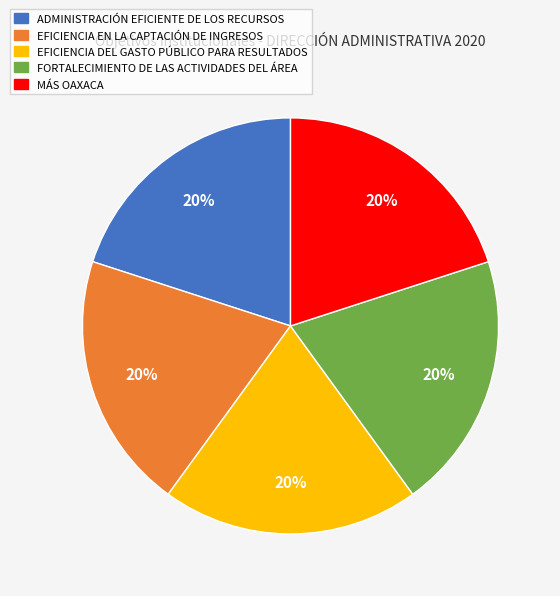

Is the sum of ADMINISTRACIÓN EFICIENTE DE LOS RECURSOS and EFICIENCIA EN LA CAPTACIÓN DE INGRESOS greater than half?

No